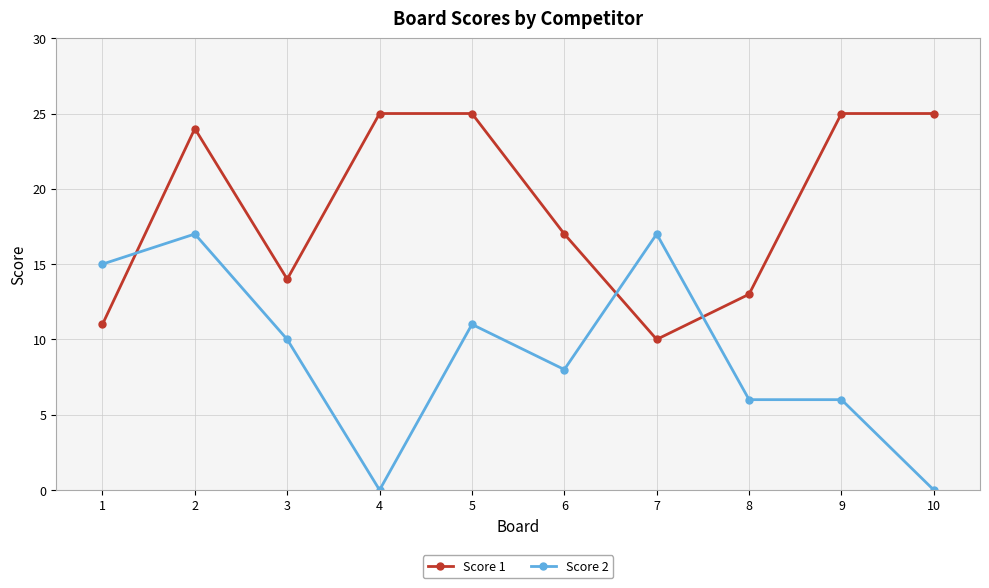

What is the value of the Score 1 point at the 6th from the left?

17